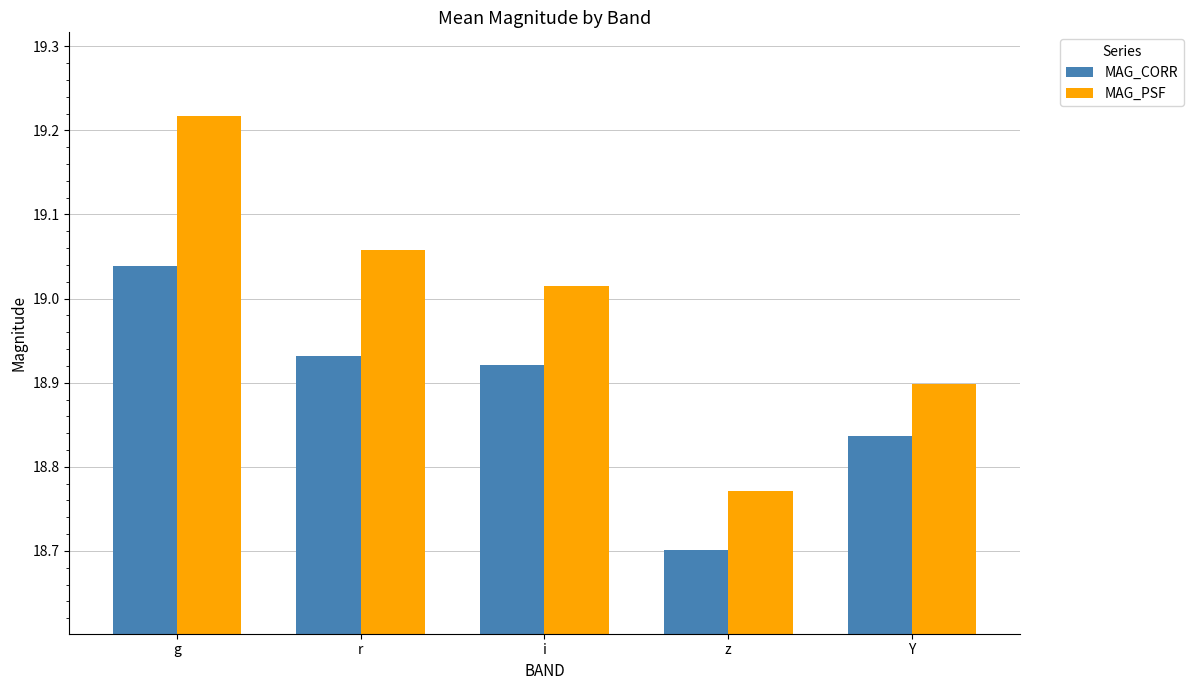

List the labels in order of MAG_CORR value, smallest first.

z, Y, i, r, g